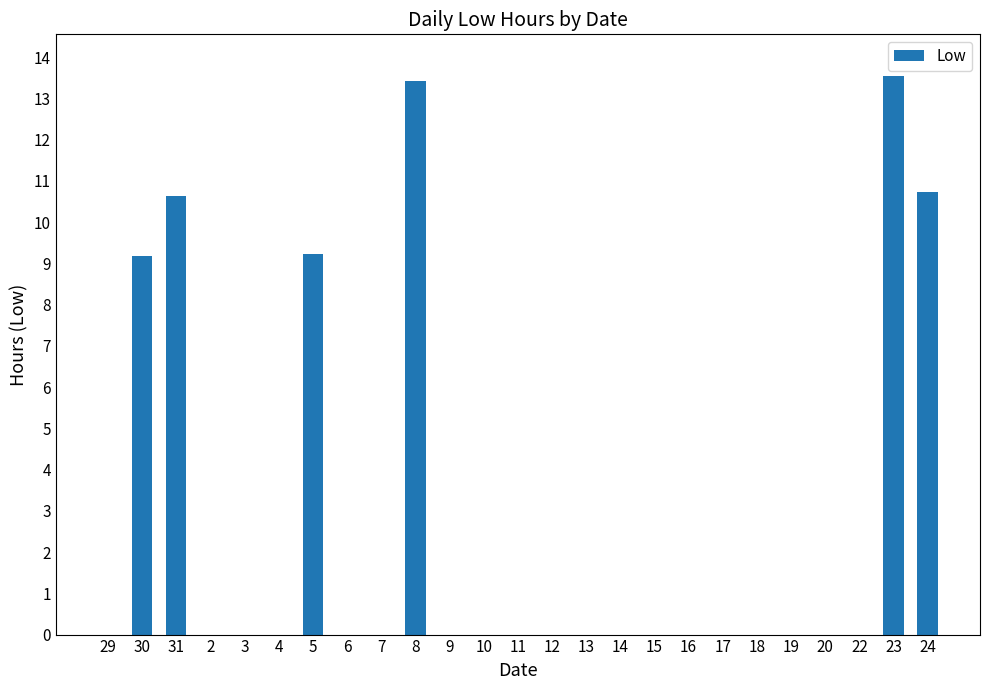

The chart shows a value of -8.3 at 14. True or false?

False